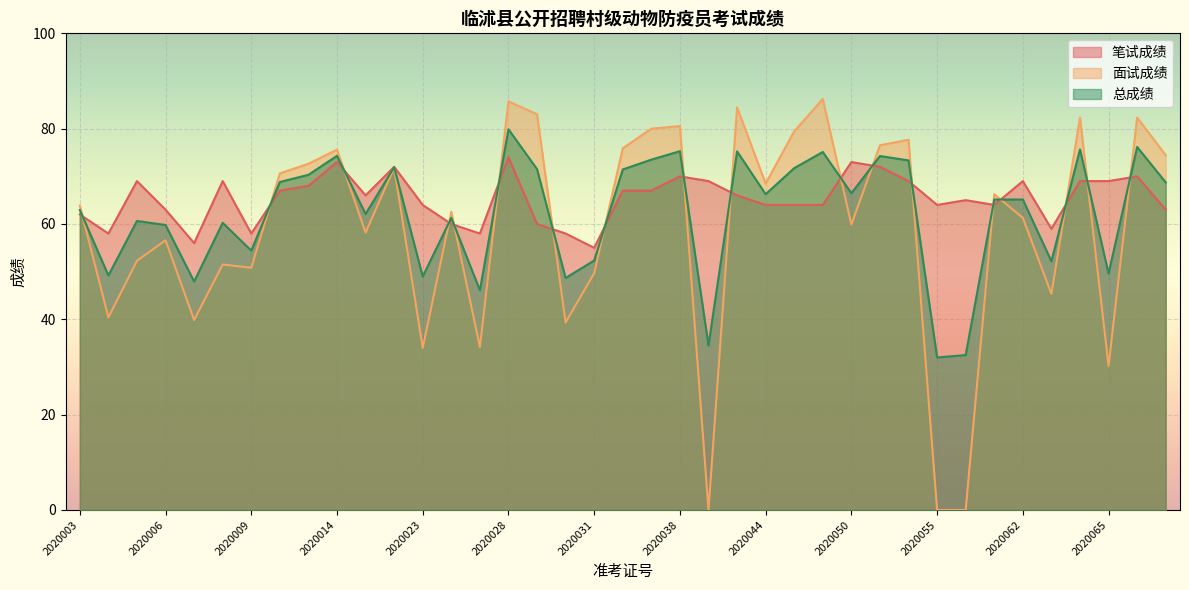

How many lines are shown in the chart?

3